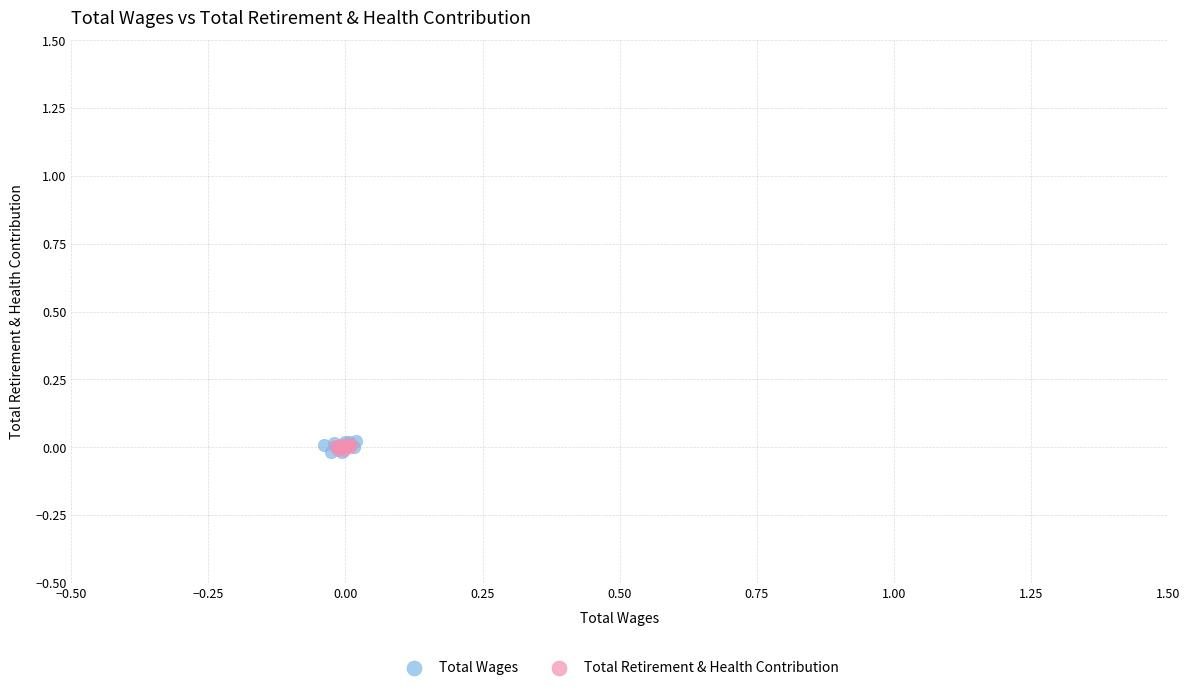

Which series has the largest Y range (max minus min)?

Total Wages